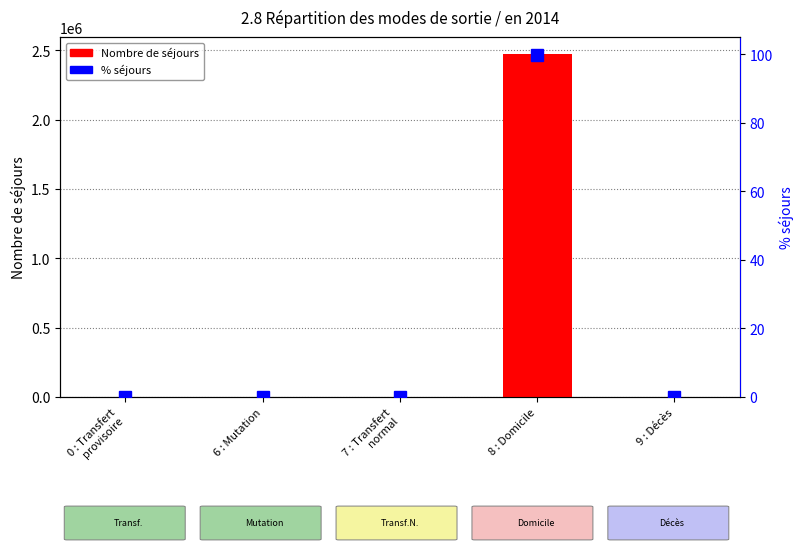

Does the chart contain any negative values?

No